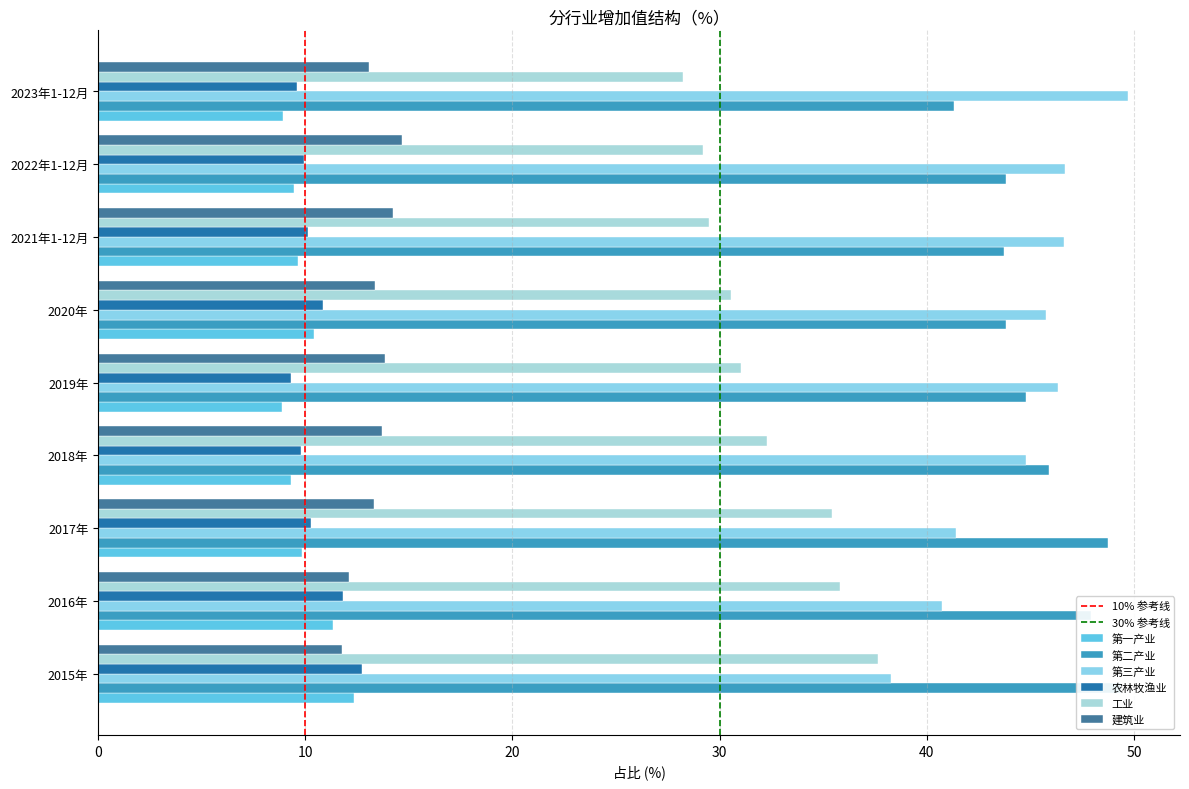

What are all the series names shown in the legend?

第一产业, 第二产业, 第三产业, 农林牧渔业, 工业, 建筑业